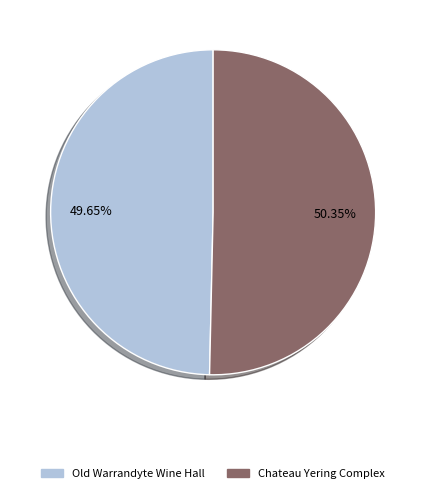

To the nearest percent, what is the combined percentage of Old Warrandyte Wine Hall and Chateau Yering Complex?

100%